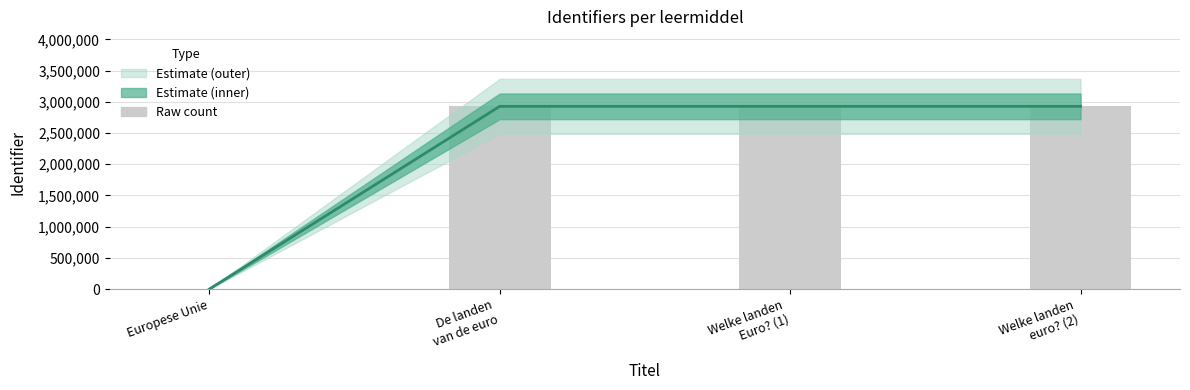

What position from the left is Welke landen
Euro? (1)?

3